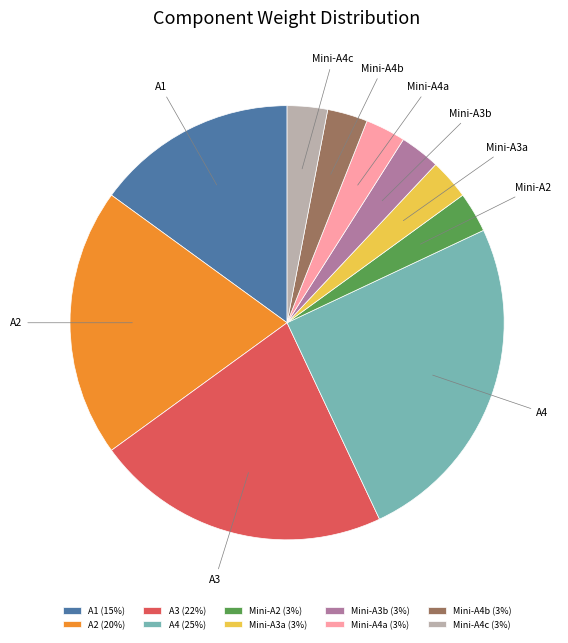

How many segments does this pie chart have?

10